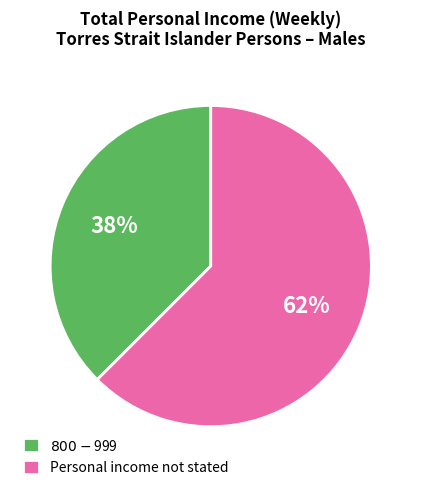

What is the largest slice in the pie chart?

Personal income not stated